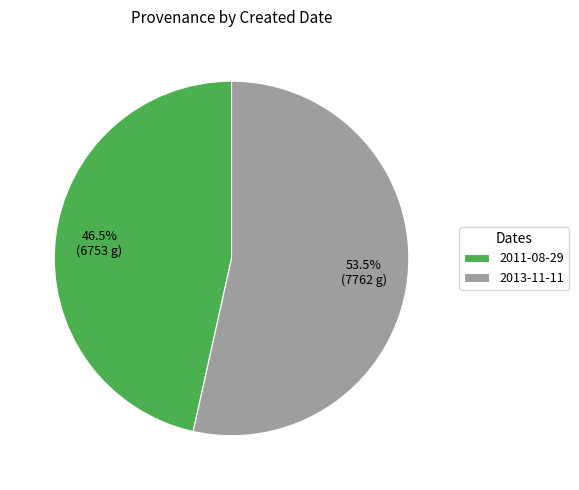

Is 2011-08-29 the majority of the pie?

No